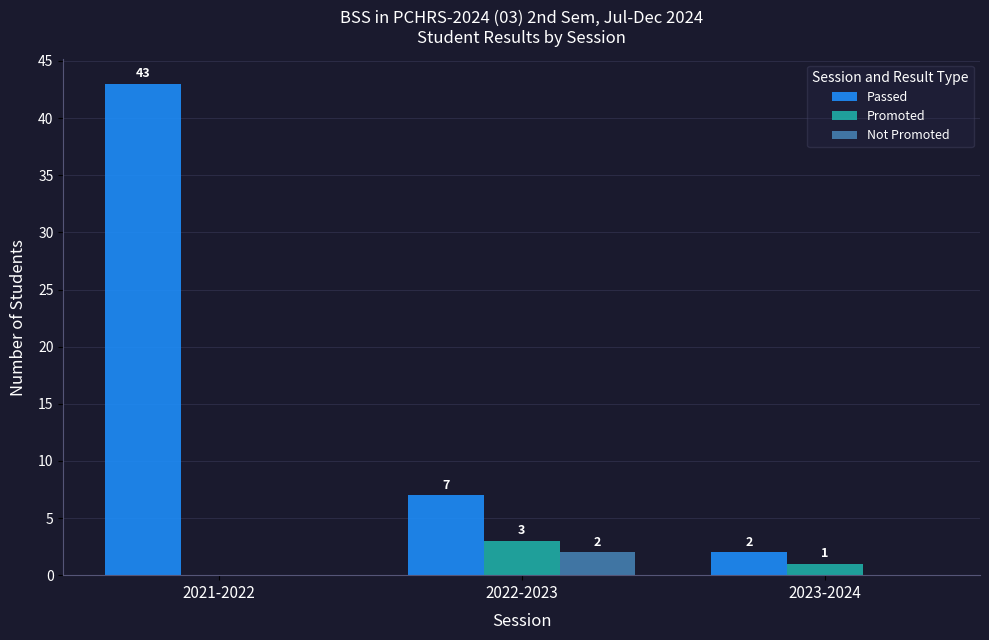

Which series has the largest total across all categories?

Passed